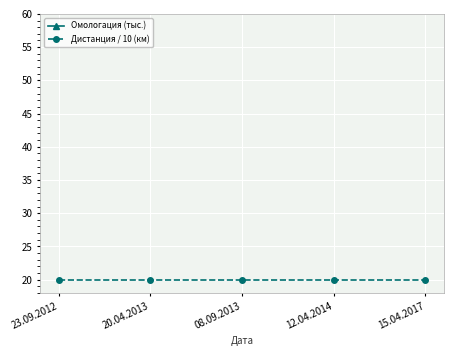

How many lines are shown in the chart?

2